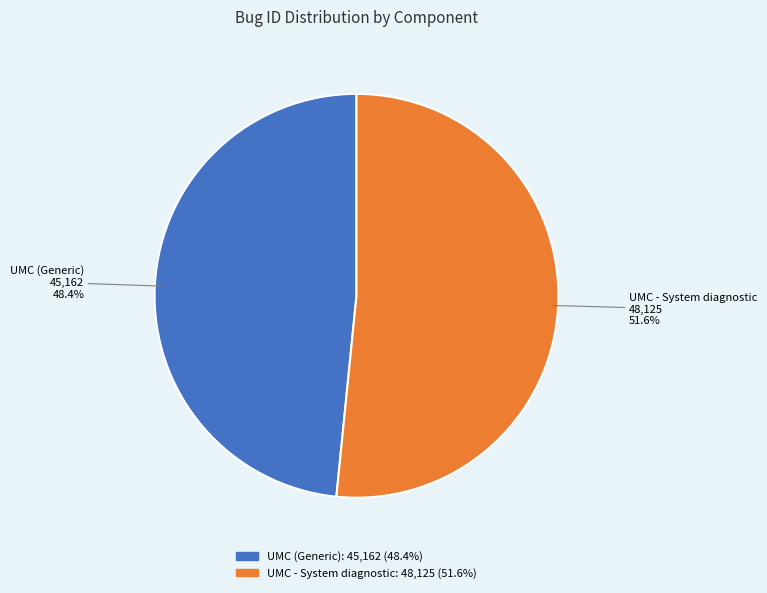

Which slice is the largest?

UMC - System diagnostic